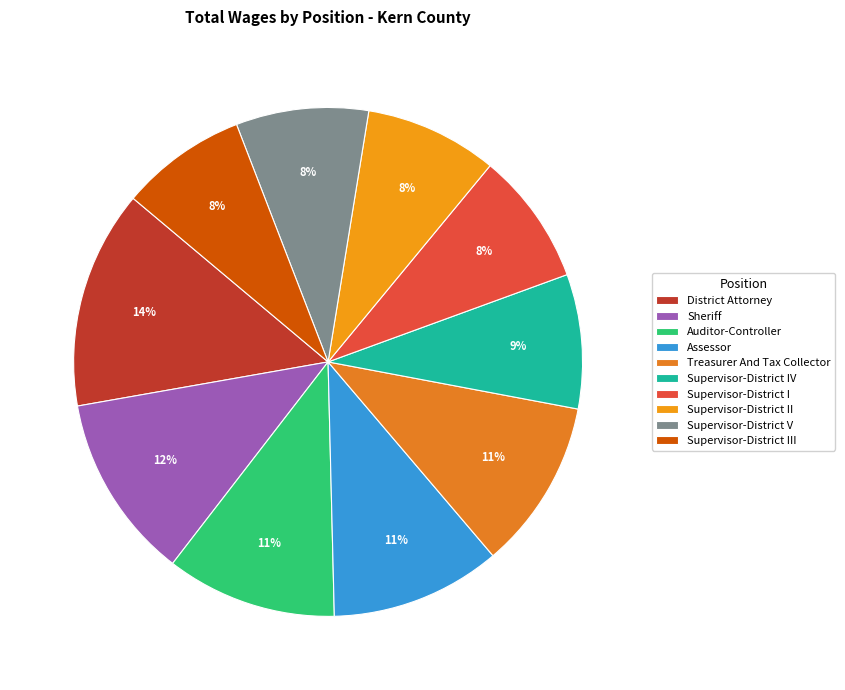

Does Supervisor-District I account for over 50% of the chart?

No